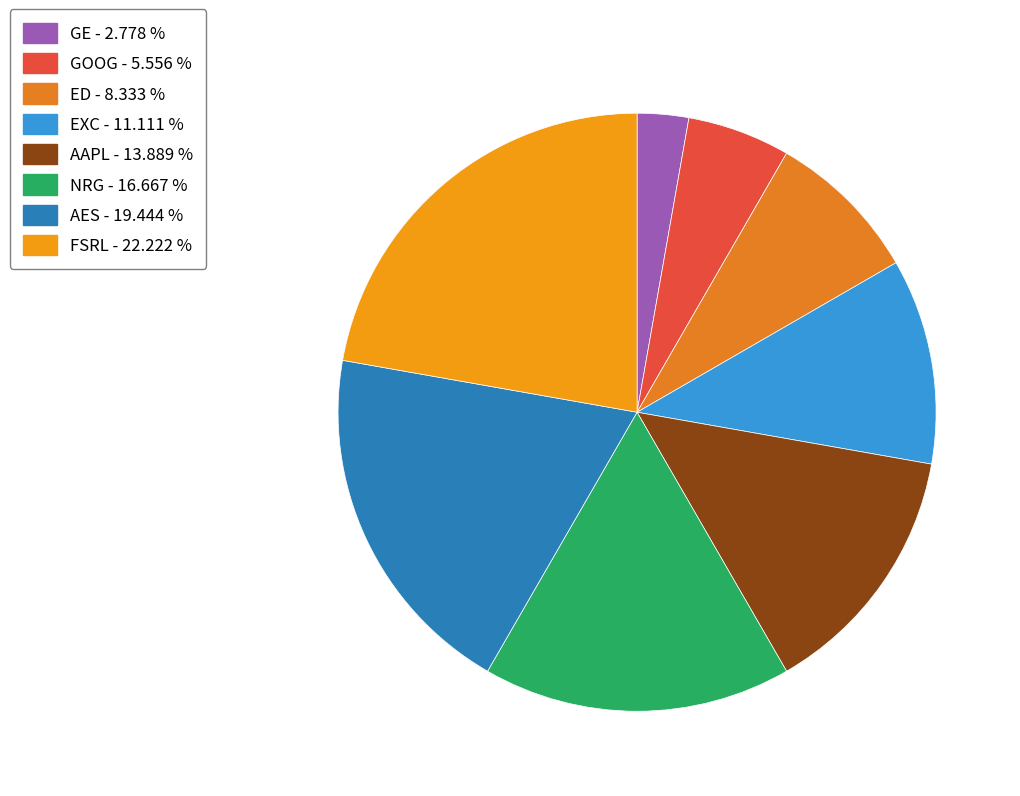

Which slice is the largest?

FSRL